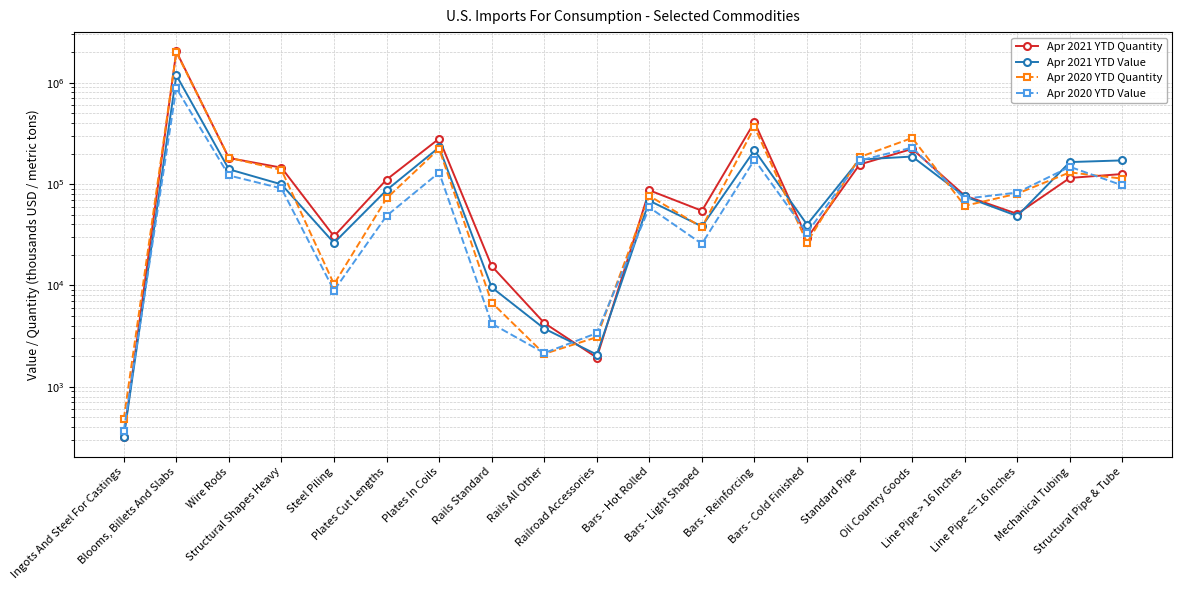

Which series changed the most between Ingots And Steel For Castings and Bars - Reinforcing?

Apr 2021 YTD Quantity